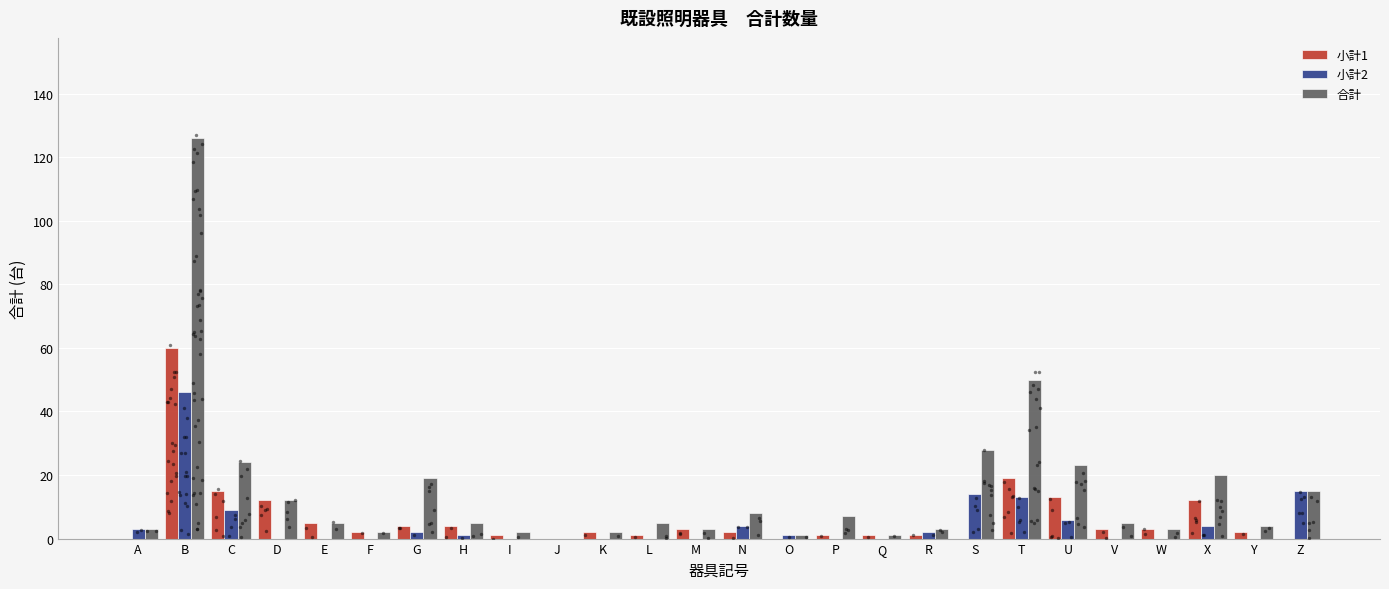

What are all the series names shown in the legend?

小計1, 小計2, 合計